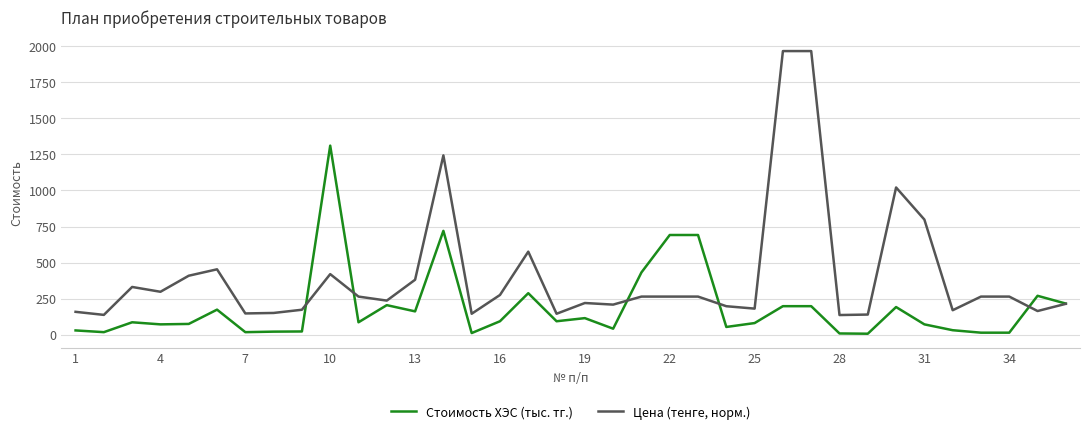

Rank the series by their average value, from lowest to highest.

Стоимость ХЭС (тыс. тг.), Цена (тенге, норм.)